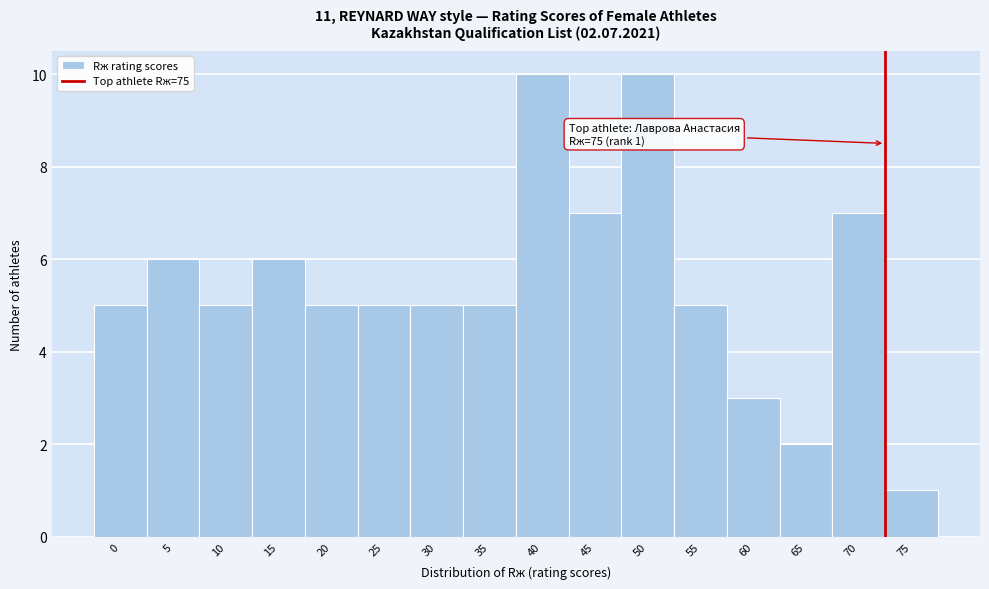

Reading left to right, transcribe all the data shown in this chart.

5	6	5	6	5	5	5	5	10	7	10	5	3	2	7	1